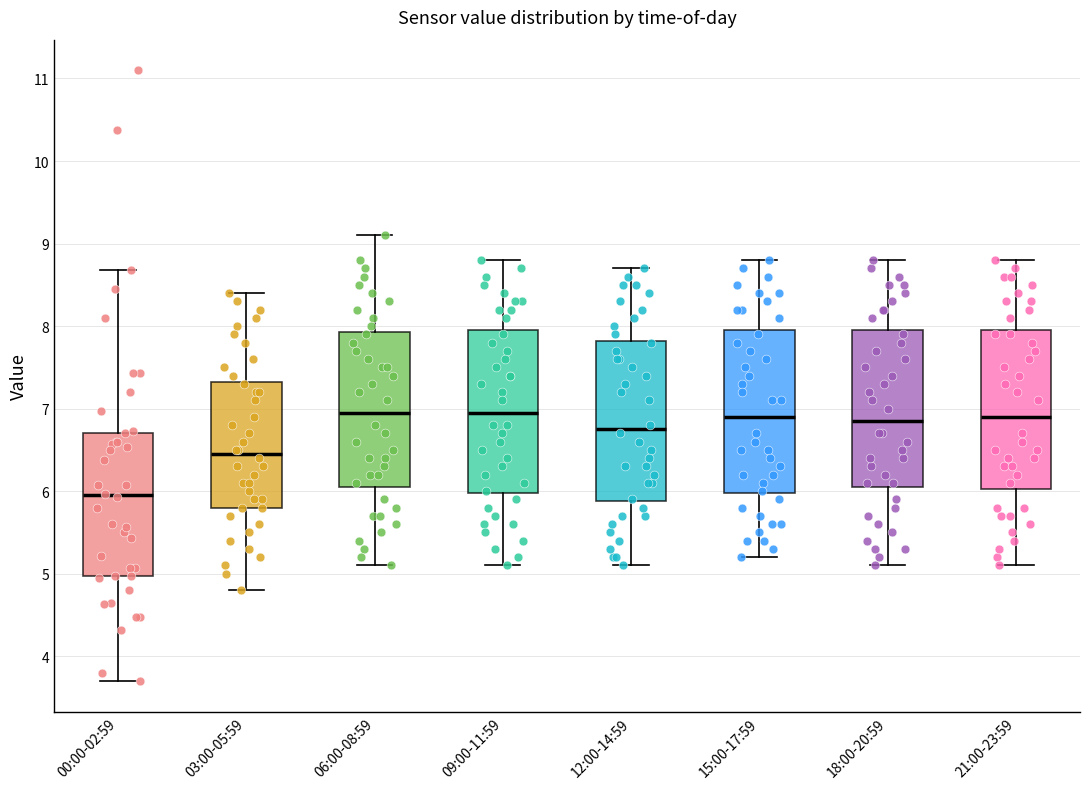

Where is the upper edge of the box for 00:00-02:59 on the y-axis? The values are not printed on the chart, so give them approximately, as read against the axis.

6.7